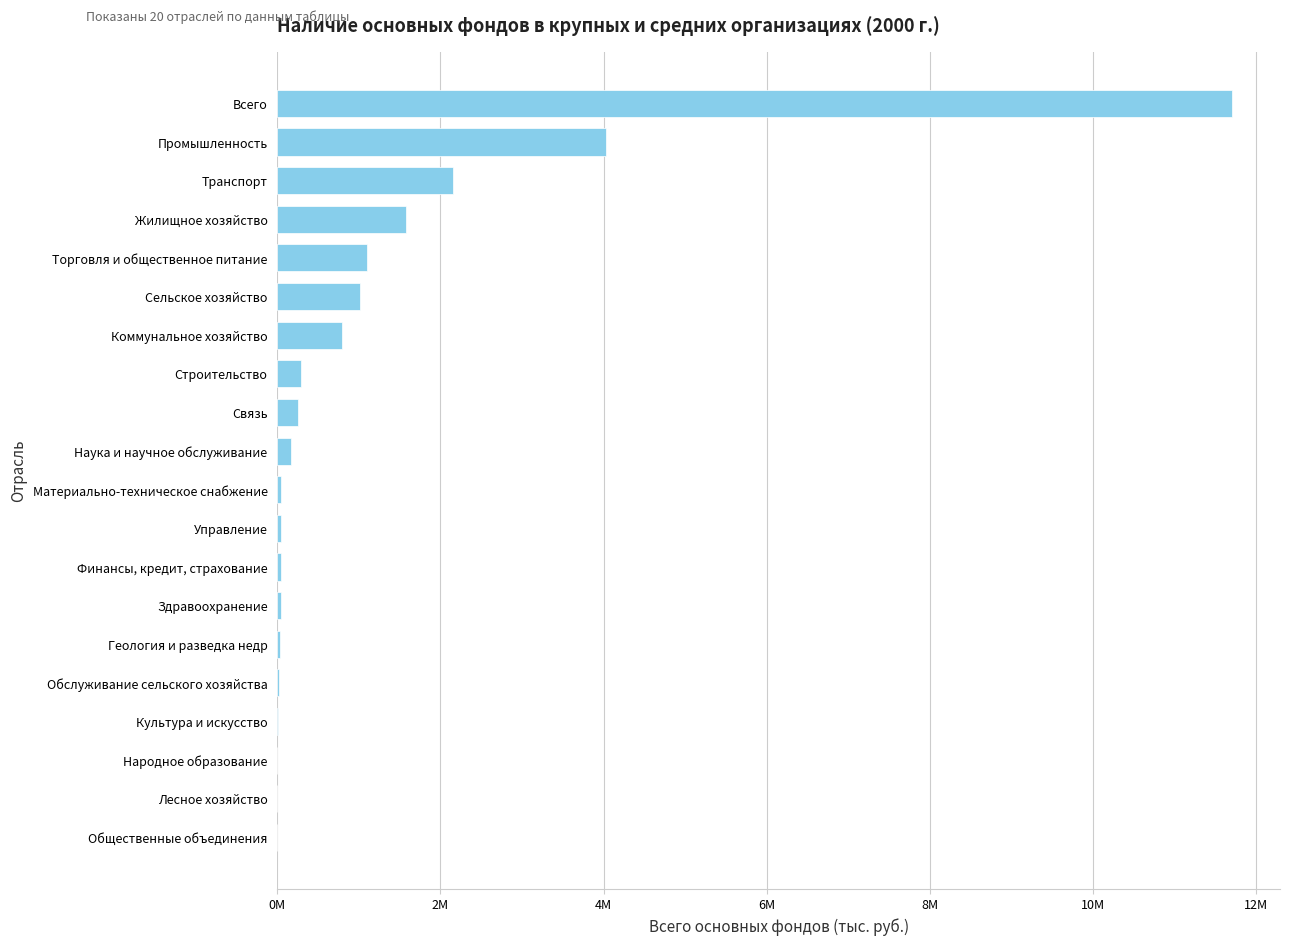

What is the smallest value displayed?

136